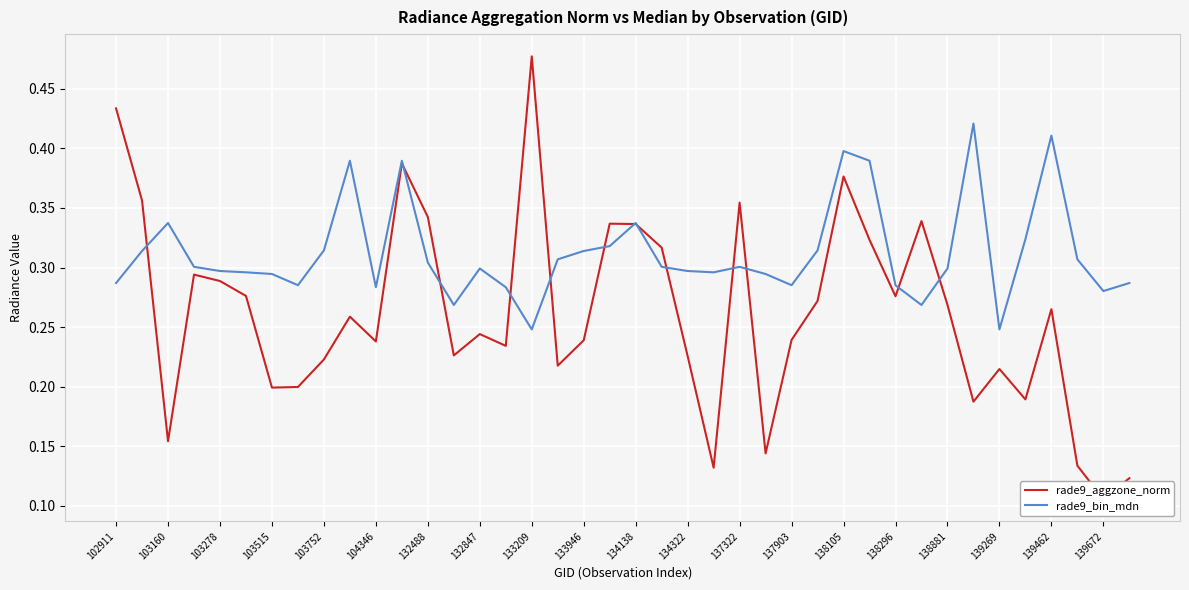

Is it true that rade9_bin_mdn equals 0.5 at 103160?

False